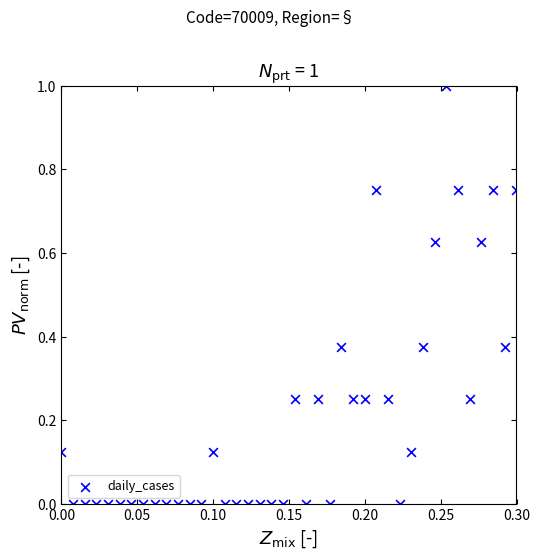

What is the range of Y values (max minus min)?

1.0